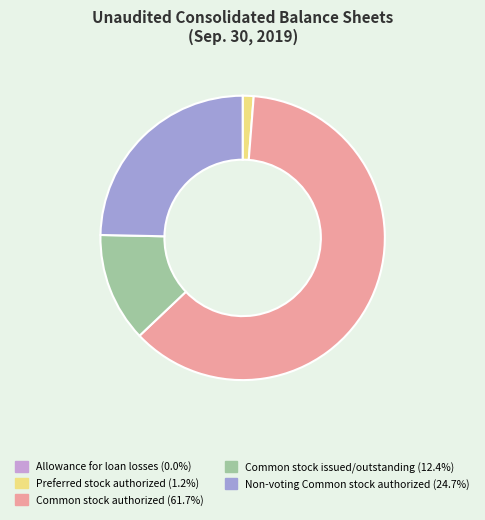

What is the largest slice in the pie chart?

Common stock authorized